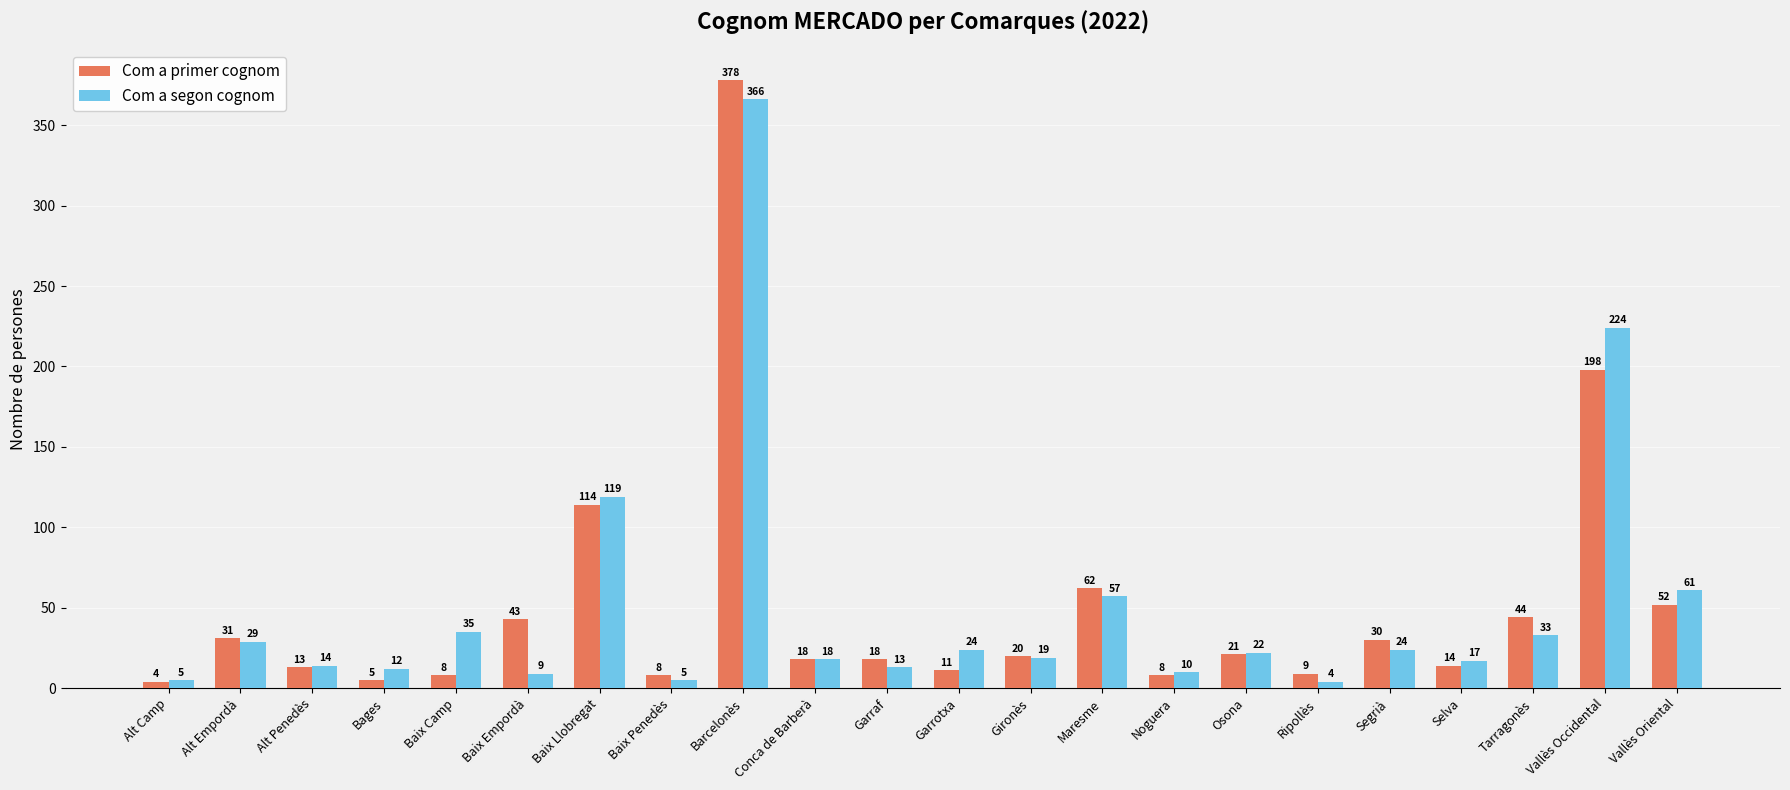

What is the approximate value of Com a segon cognom at Vallès Occidental?

224